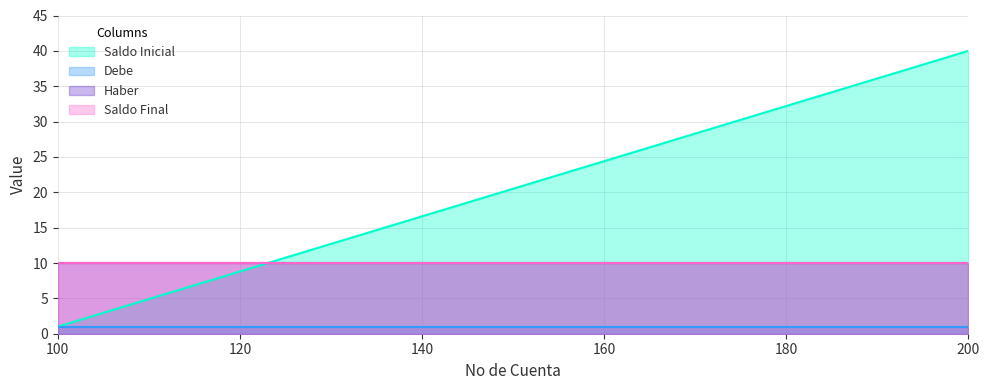

The value of Haber at 100 is 18. True or false?

False